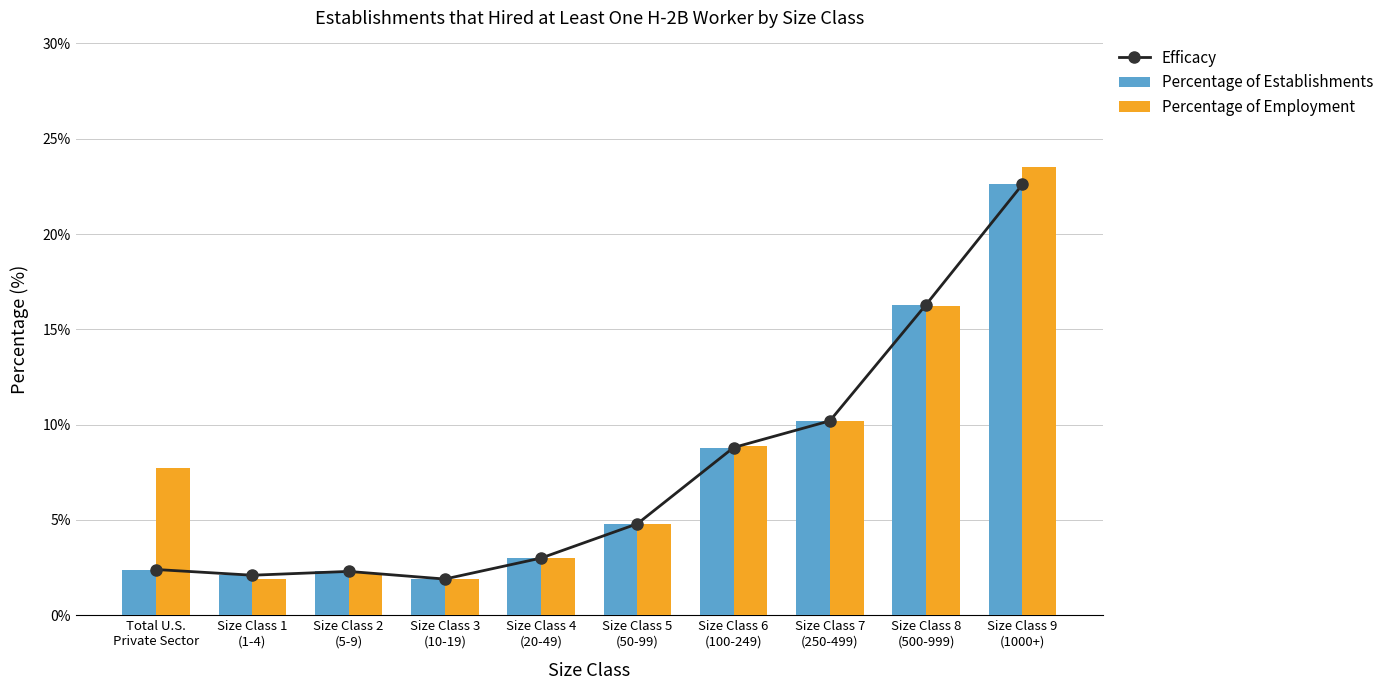

Which category has the highest value across all series?

Size Class 9
(1000+)